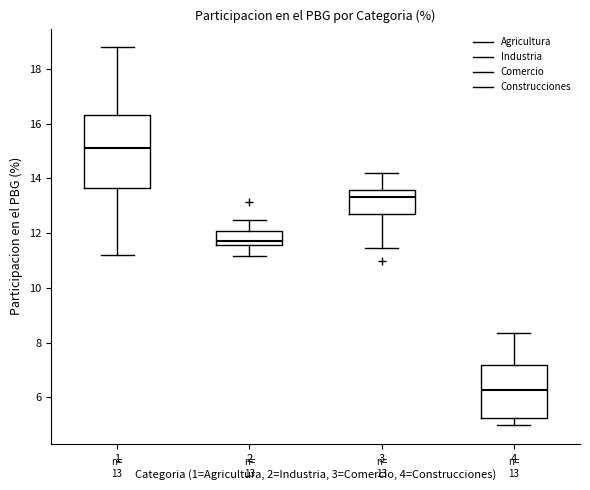

Which box is the tallest, from its lower edge to its upper edge?

1